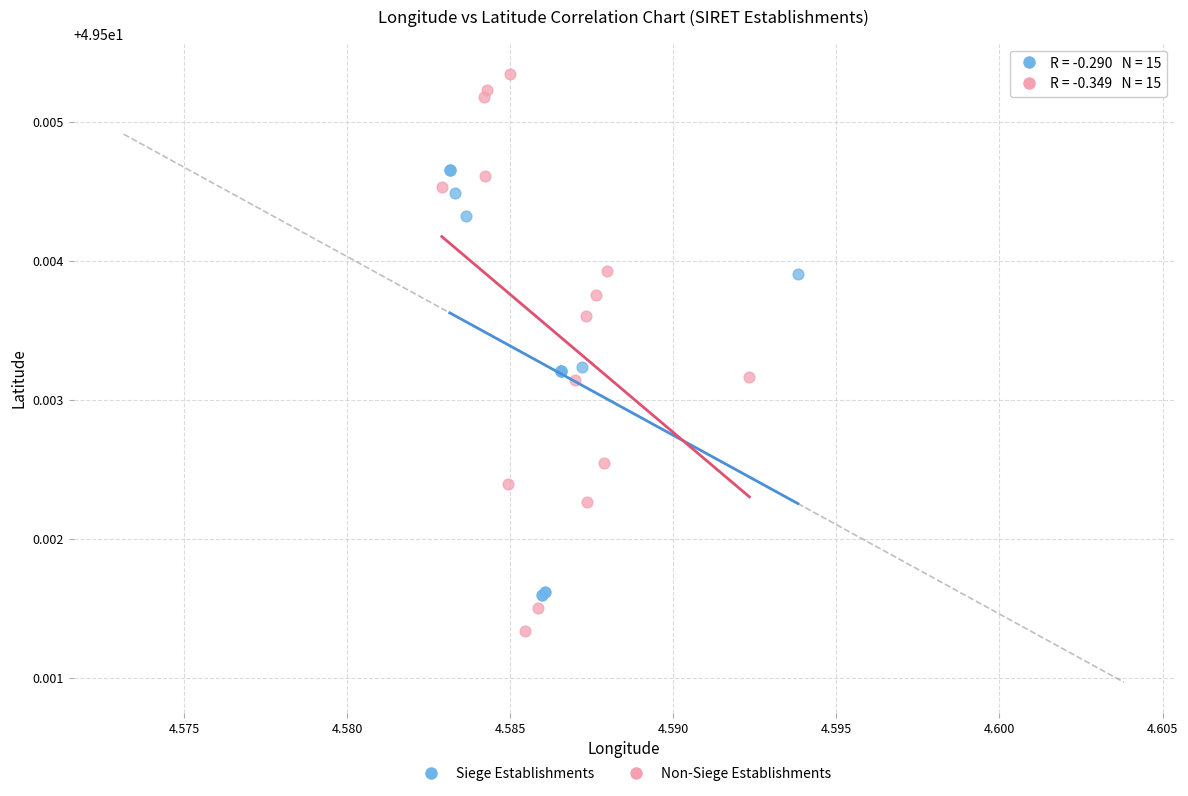

Which series reaches the minimum Y coordinate?

Non-Siege Establishments